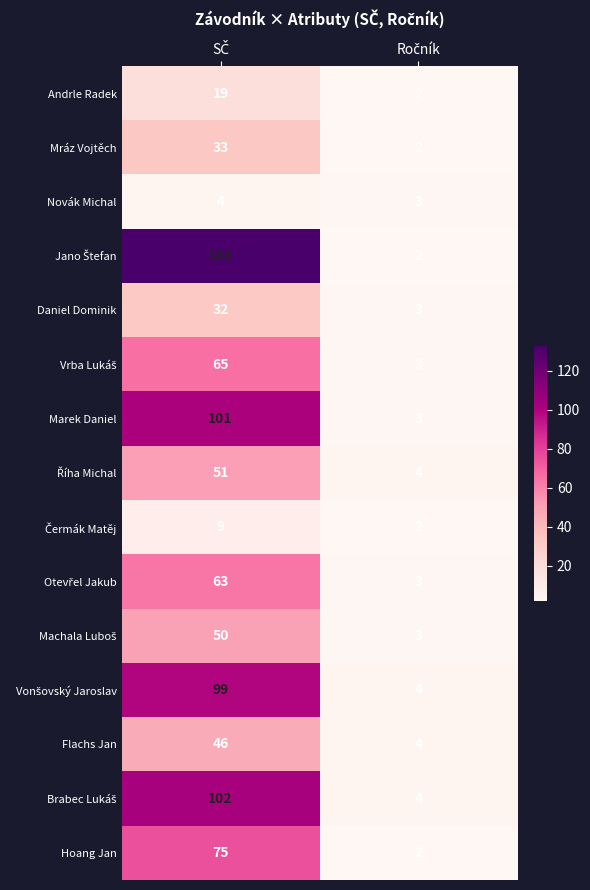

What is the maximum value for Daniel Dominik?

32